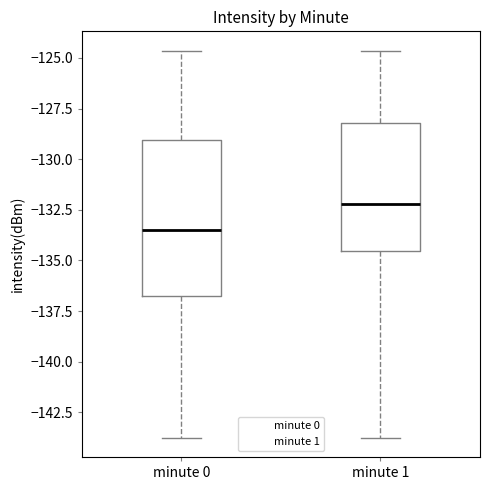

Comparing the boxes themselves (not the whiskers), which one is the tallest?

minute 0